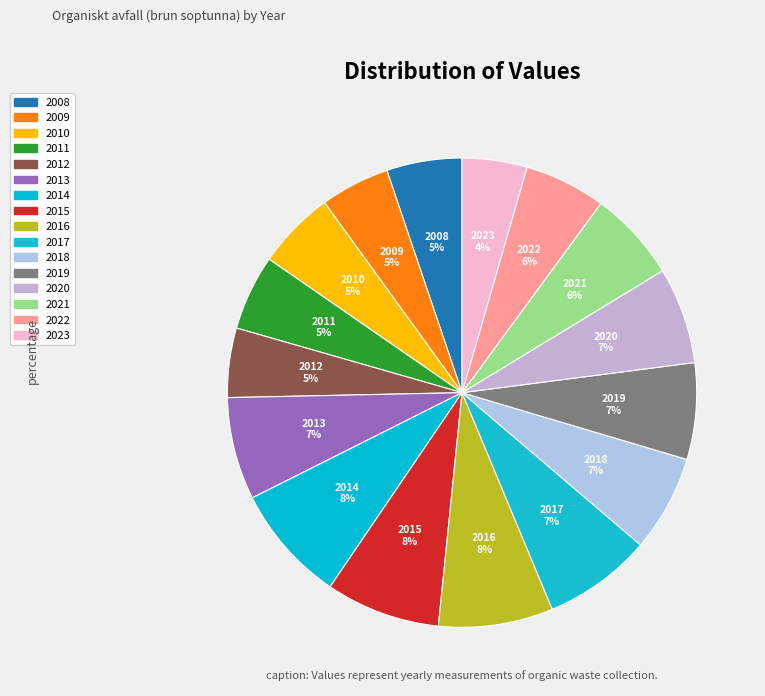

How many slices are in this pie chart?

16